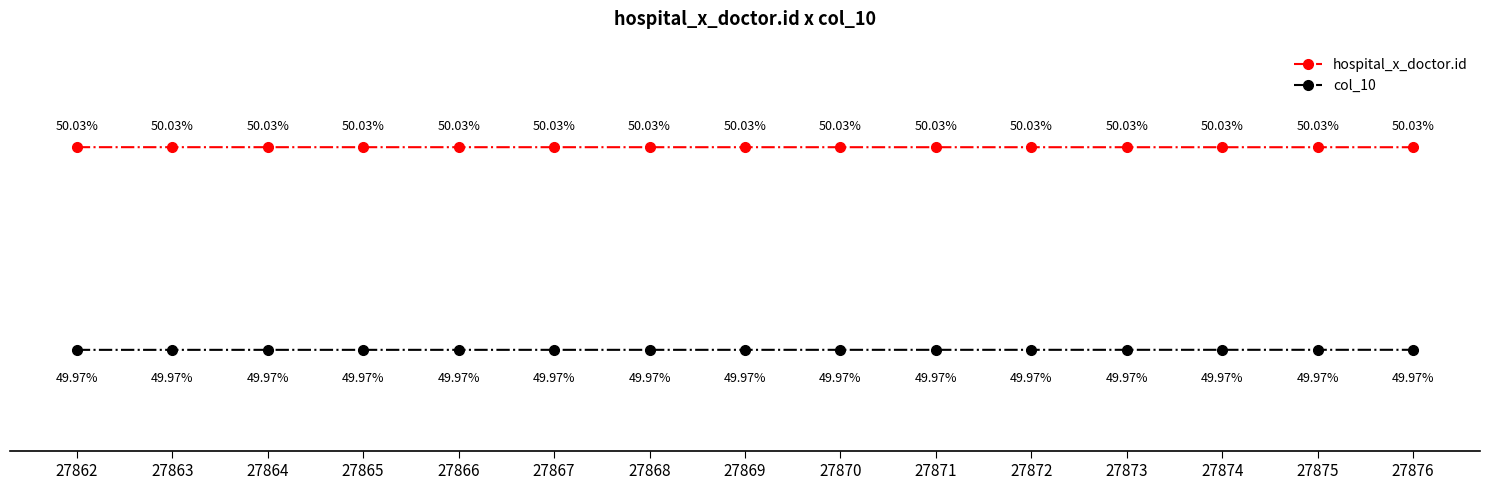

Rank the series by their average value, from lowest to highest.

col_10, hospital_x_doctor.id